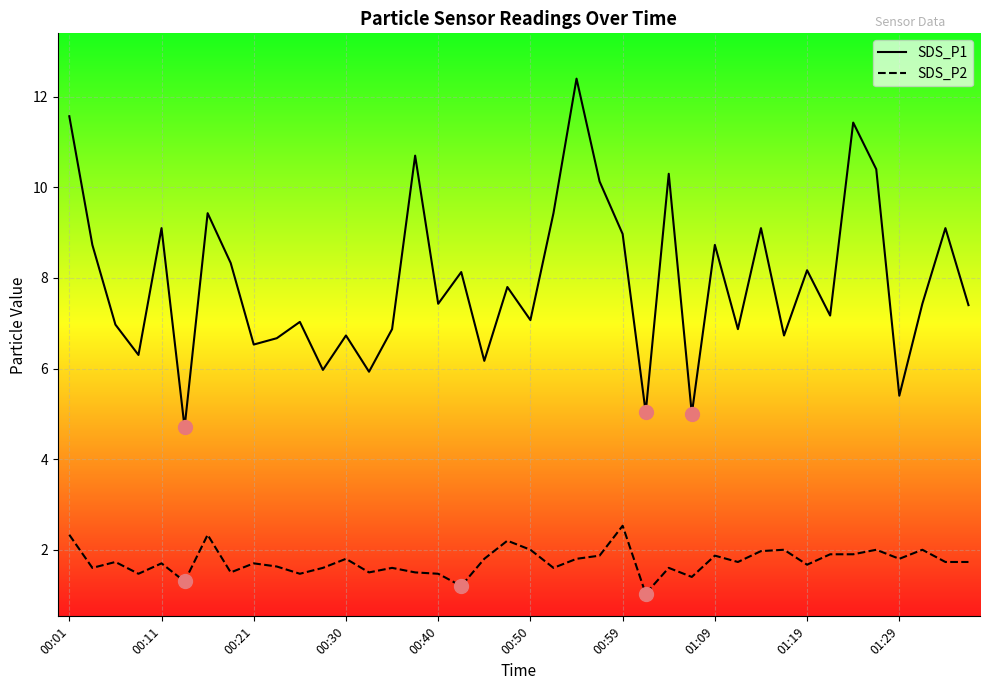

Does the chart have visible grid lines?

Yes